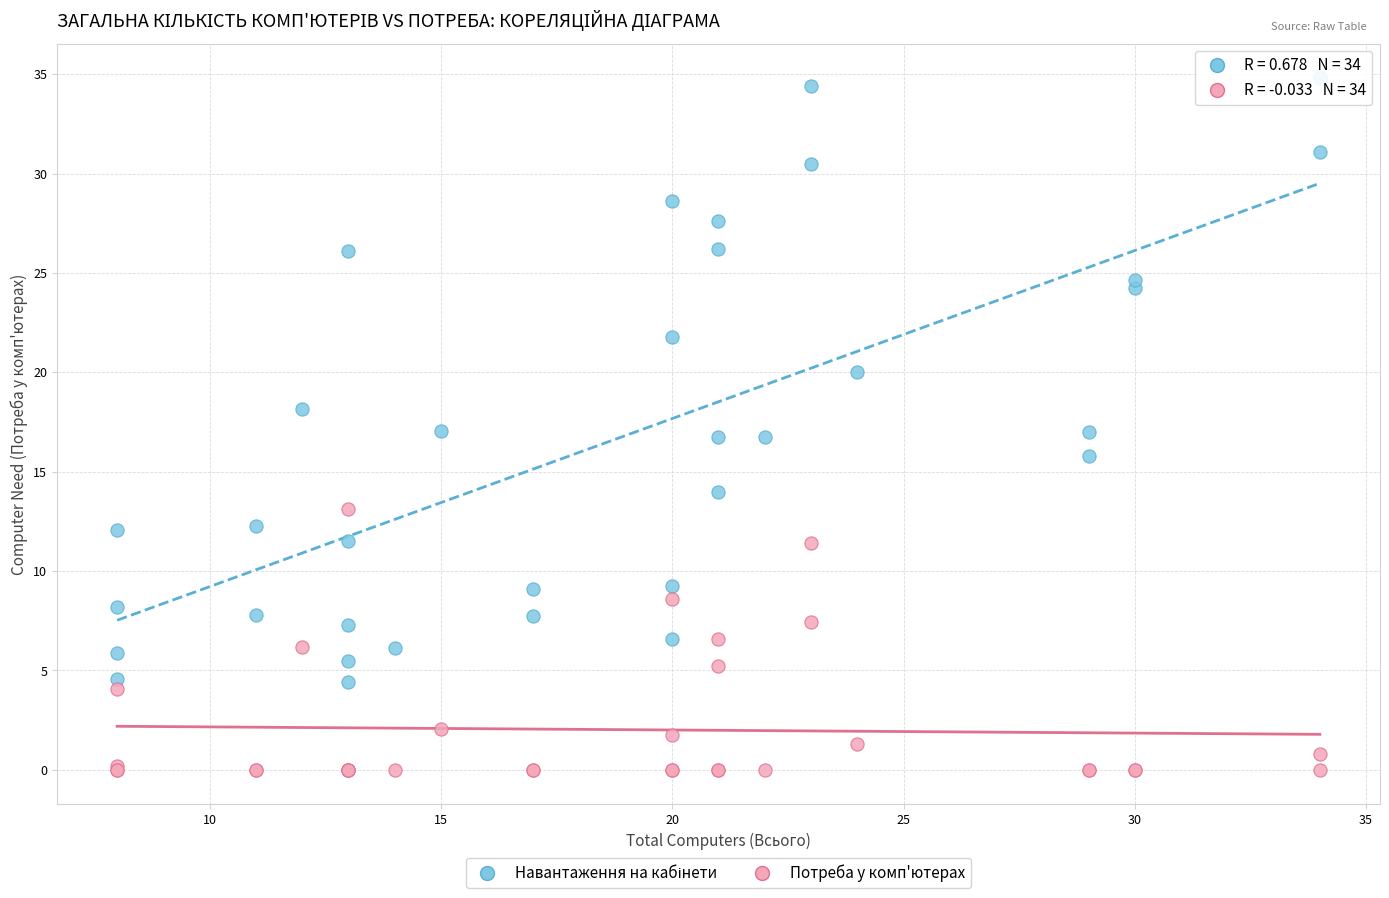

What is the X range (max minus min) for the scatter plot?

26.0